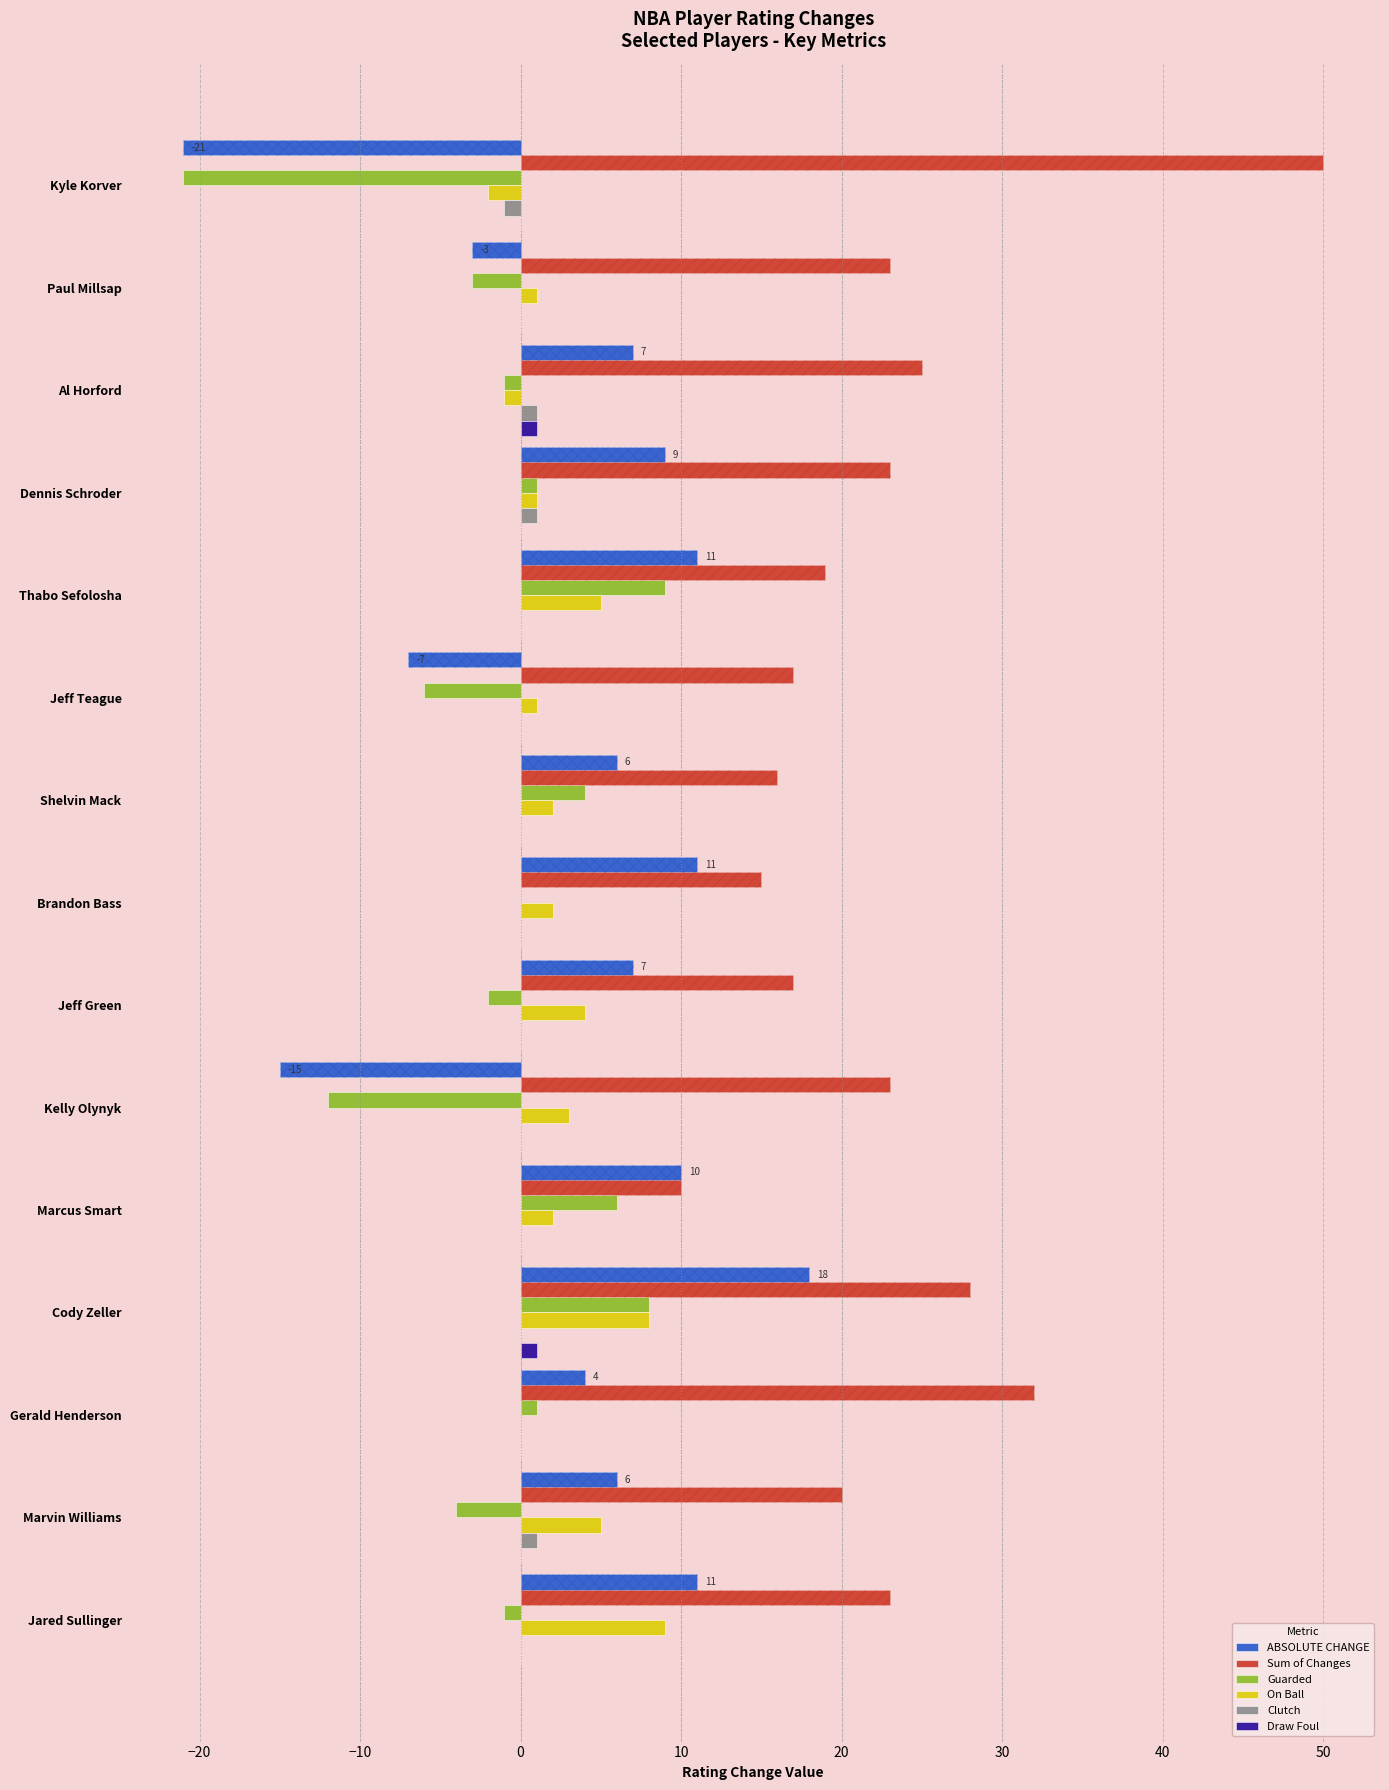

How many Clutch values are between 0 and 1?

14